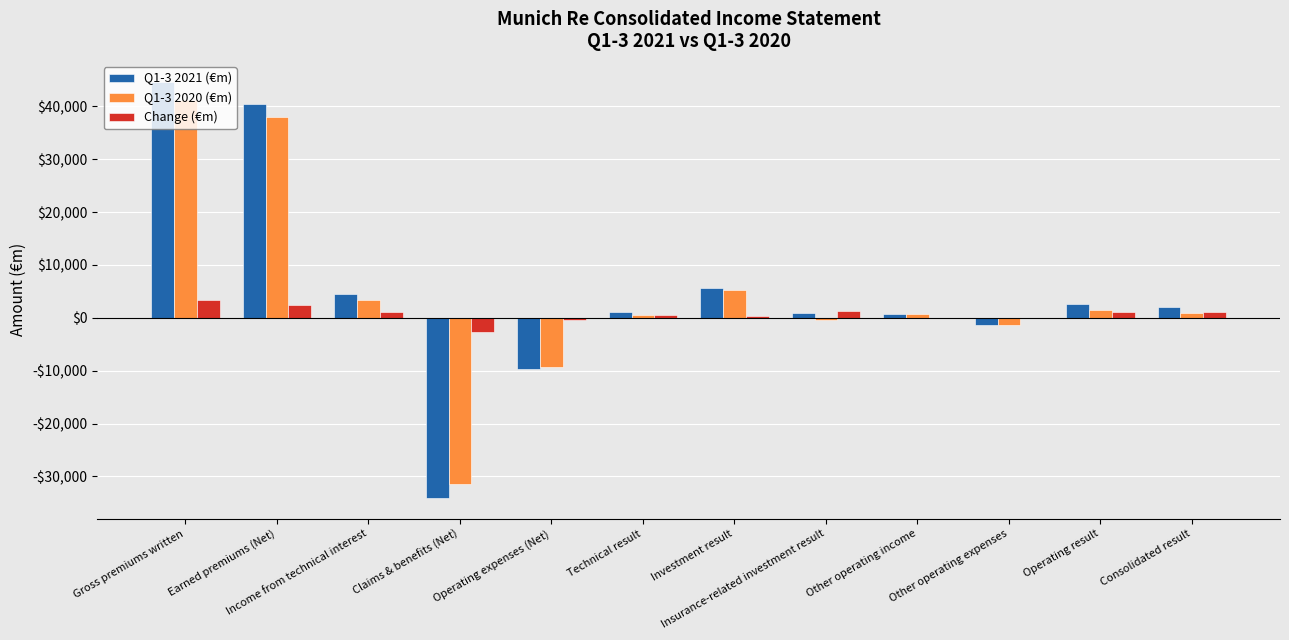

List the series in order of their peak value, lowest first.

Change (€m), Q1-3 2020 (€m), Q1-3 2021 (€m)